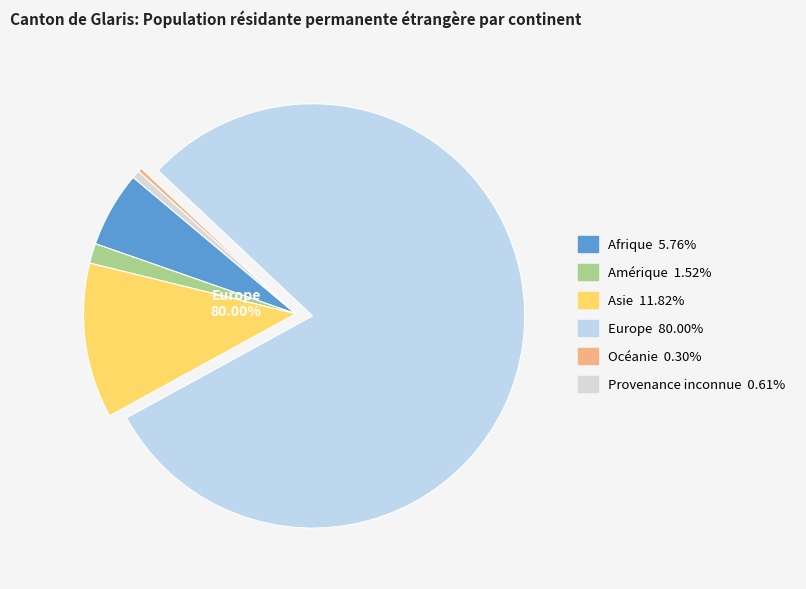

Which slice is the smallest?

Océanie